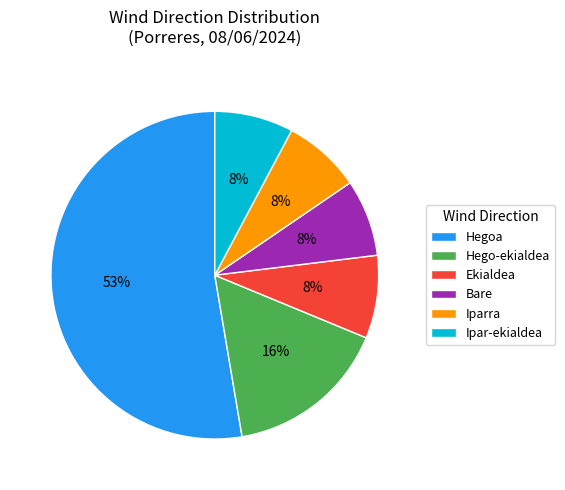

True or false: Ekialdea accounts for 3% of the total.

False